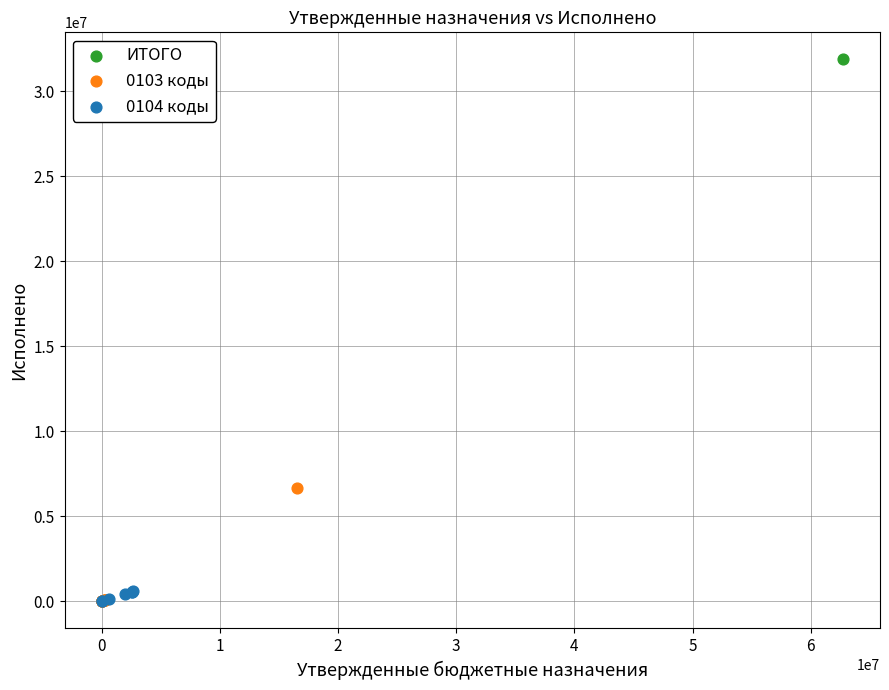

What are all the series names shown in the legend?

ИТОГО, 0103 коды, 0104 коды